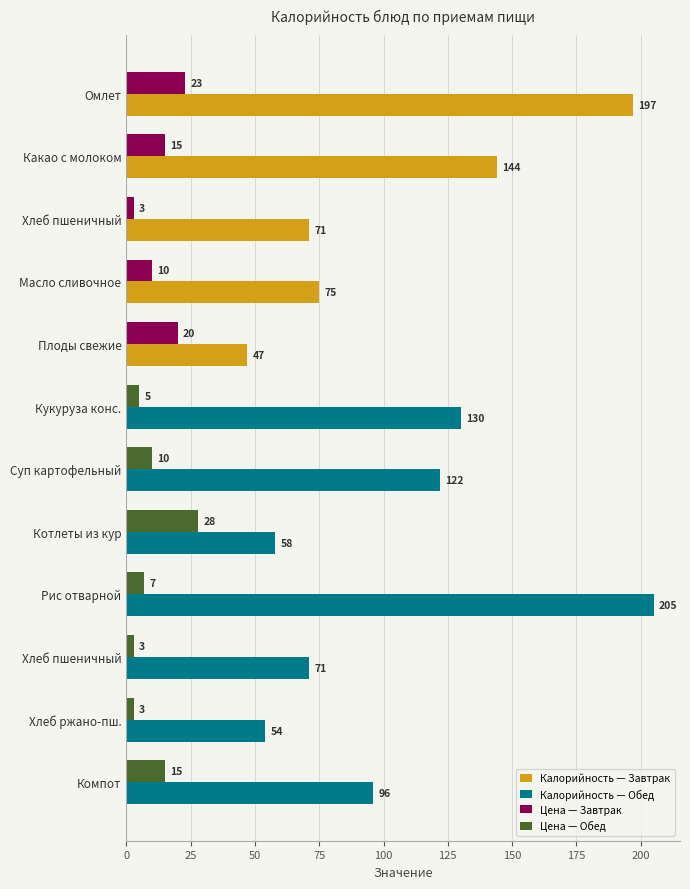

Reading left to right, what are all the values shown in this chart?

Калорийность (ккал): 197.0	144.0	71.0	75.0	47.0	130.0	122.0	58.0	205.0	71.0	54.0	96.0
Цена (руб.): 22.9	15.0	3.0	10.0	20.0	5.0	10.0	27.9	7.0	3.0	3.0	15.0